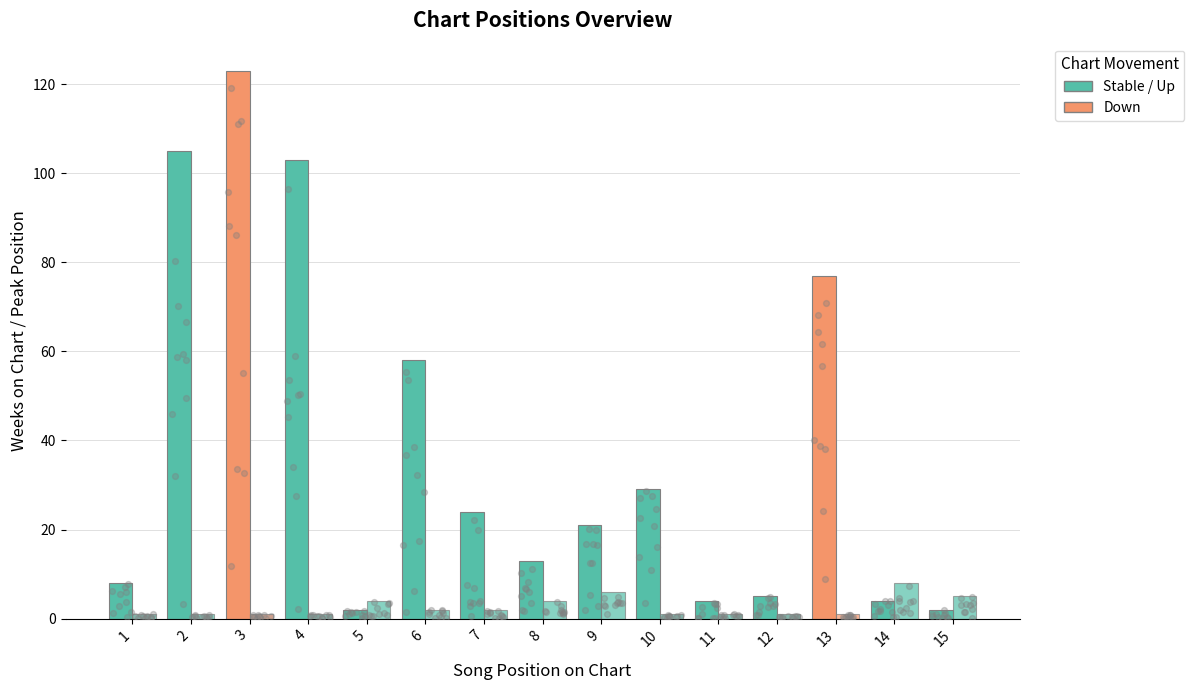

What is the total value across all series at 1?

9